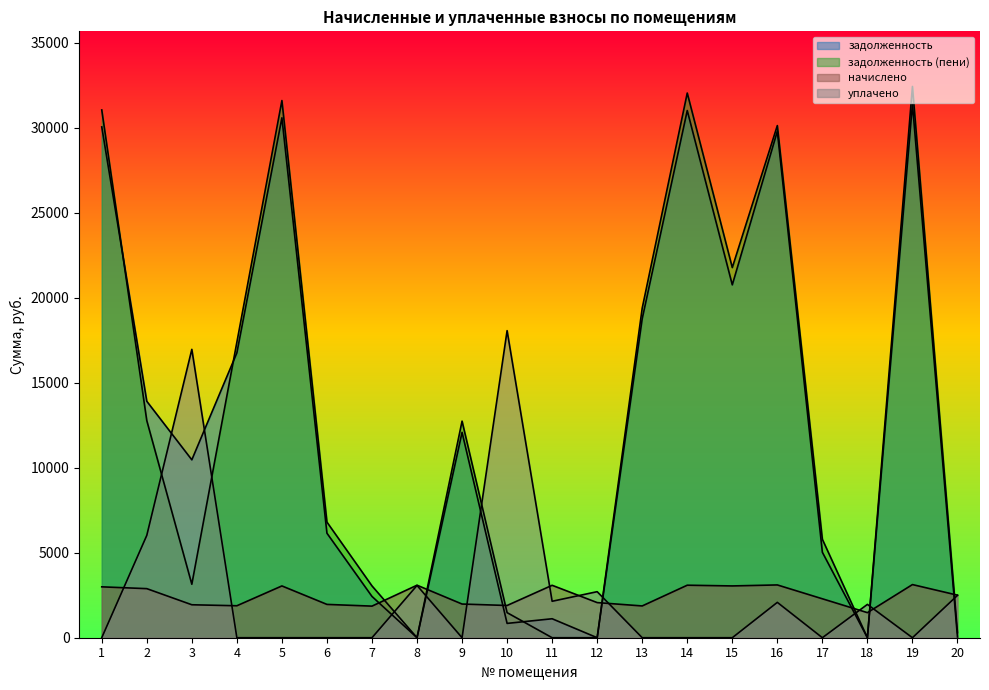

Is the value of задолженность (пени) at 19 greater than the value of задолженность at 7?

Yes